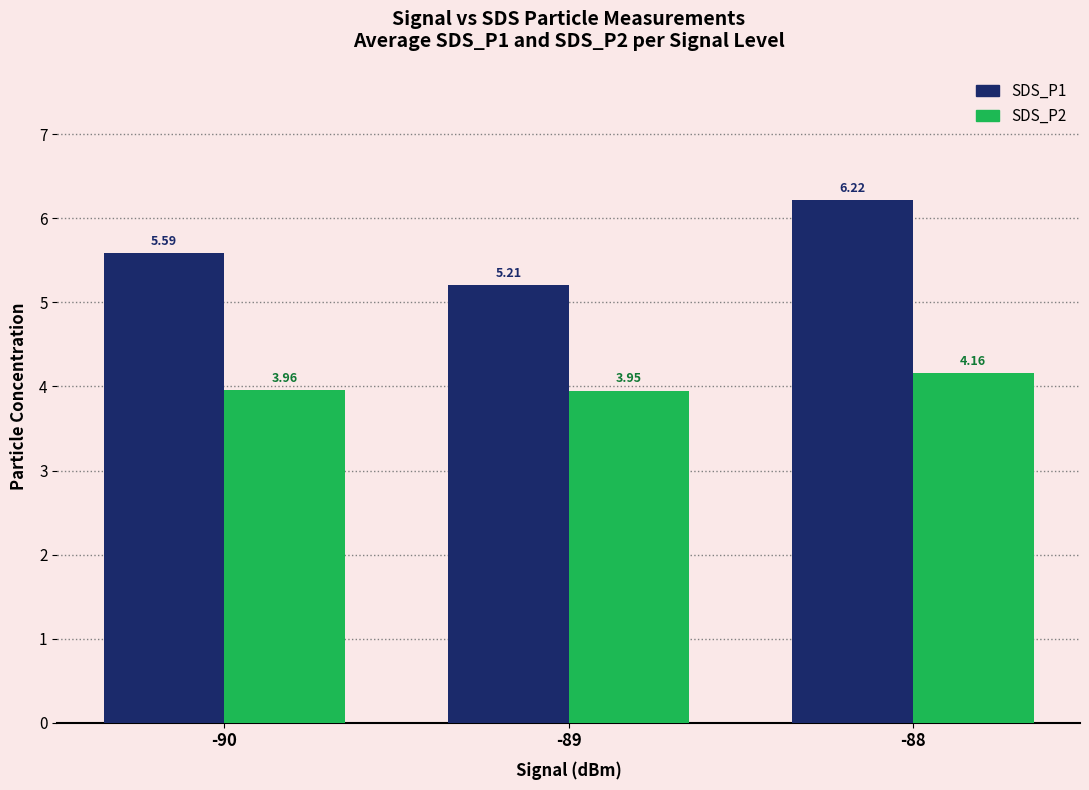

List the series in order of their overall mean, lowest first.

SDS_P2, SDS_P1